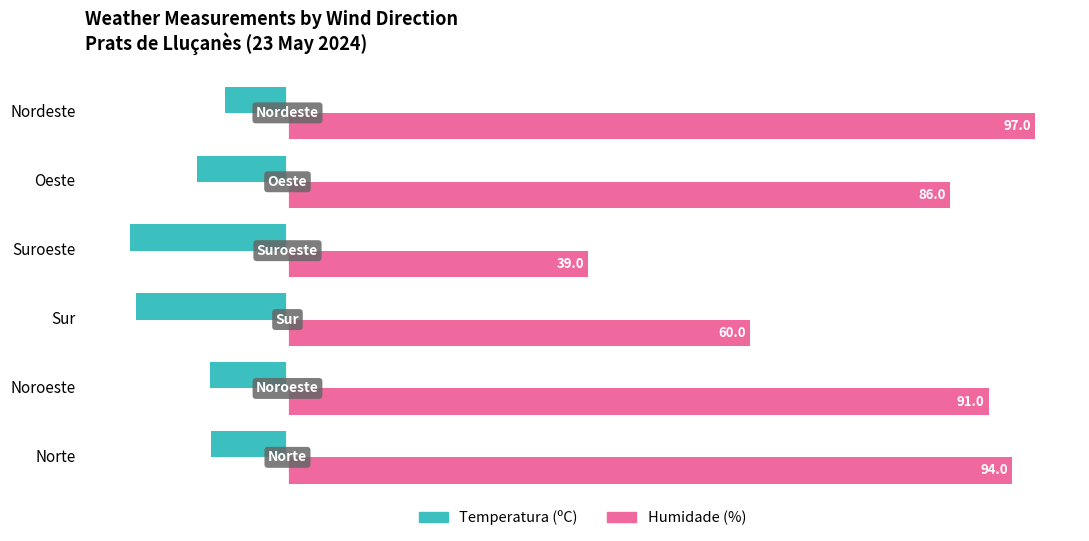

Between Noroeste and Sur, which series saw the biggest shift?

Humidade (%)